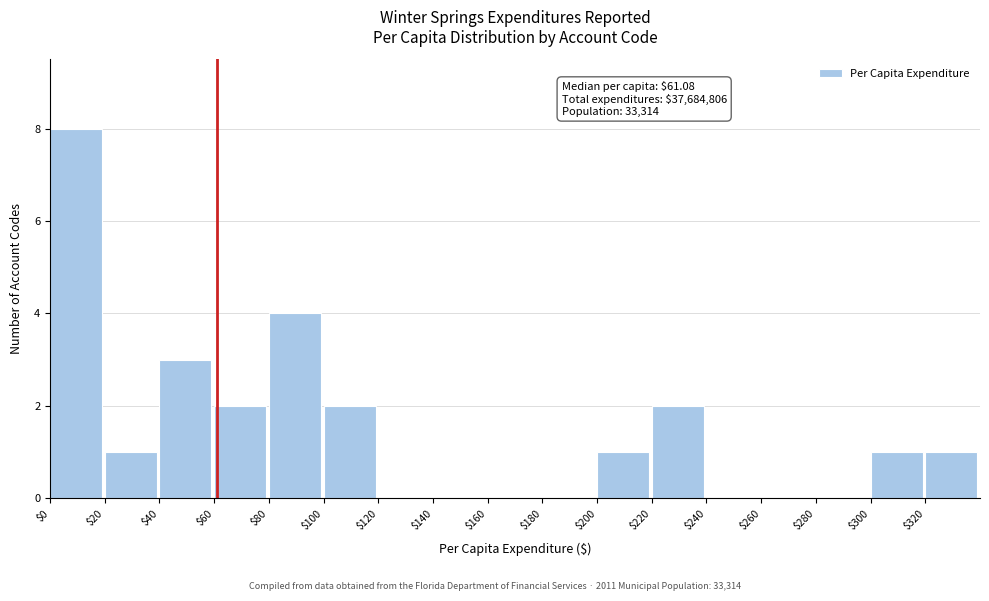

Over which range of the x-axis is the bar tallest?

0 to 20